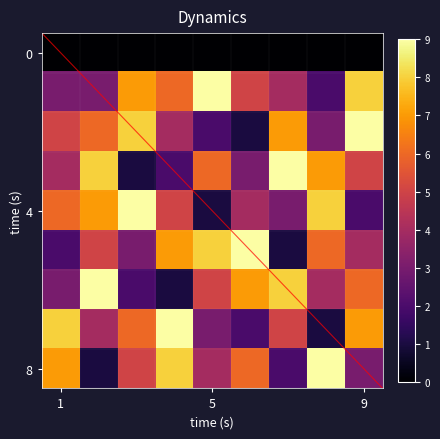

Rank the categories by 5 value from lowest to highest.

0, 4, 2, 7, 8, 6, 3, 5, 1